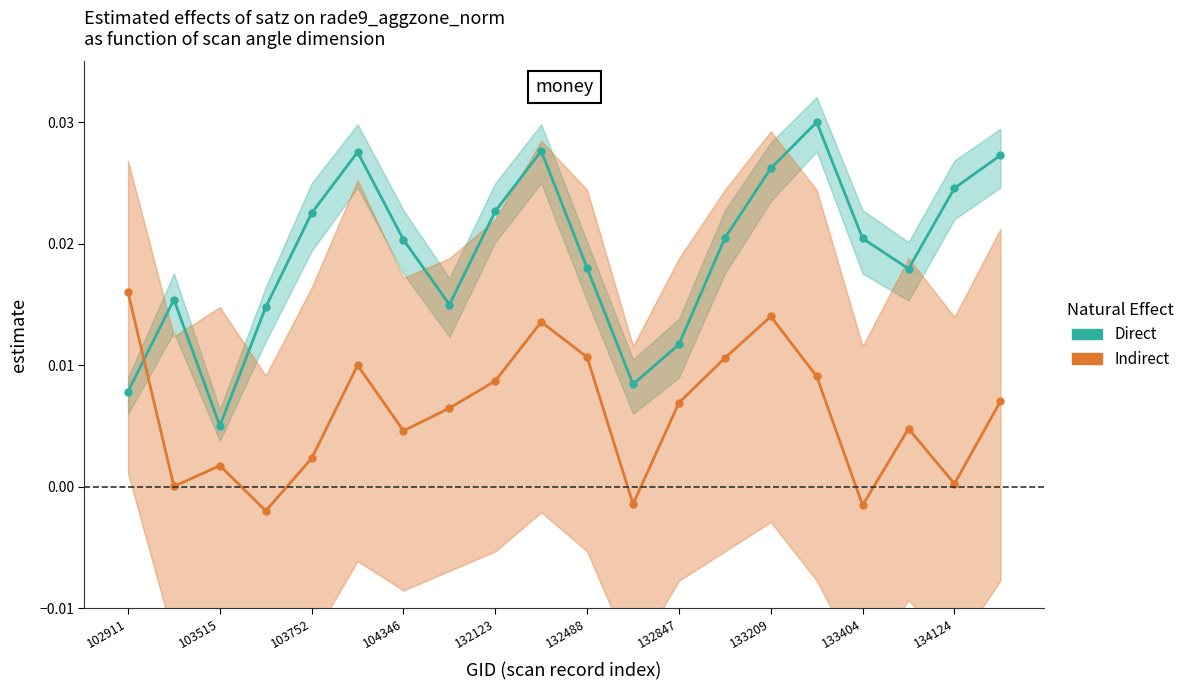

List the series in order of their overall mean, highest first.

Direct, Indirect